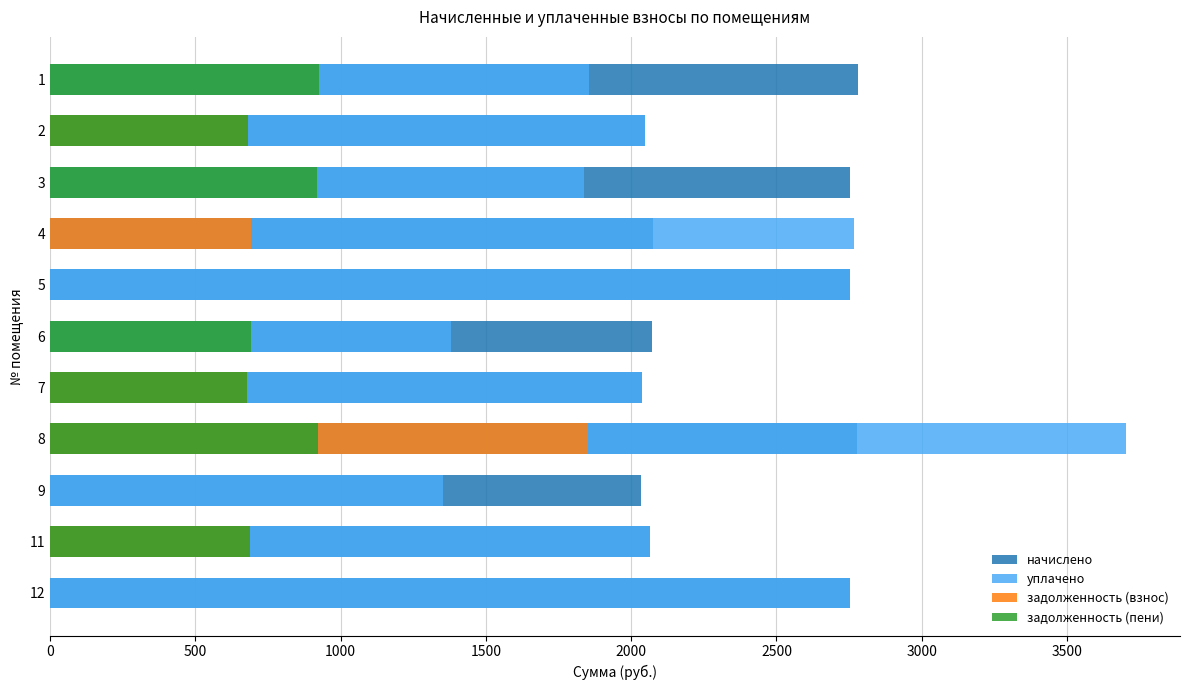

How many categories are shown in the chart?

11